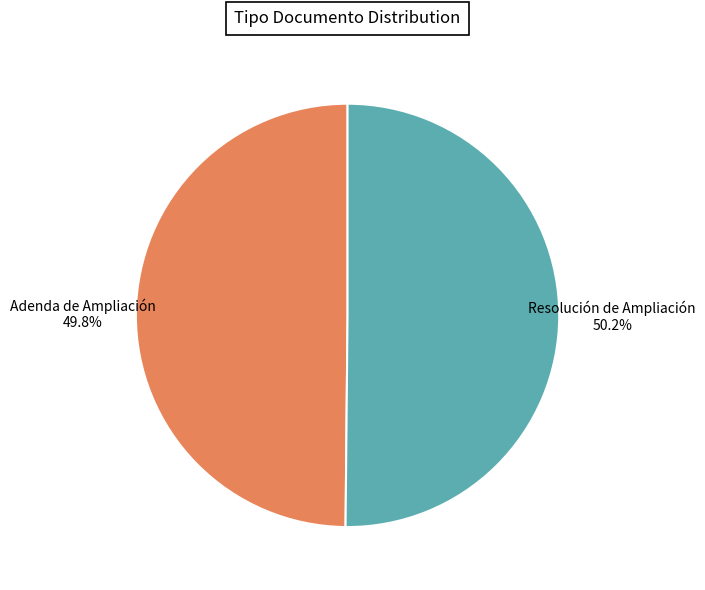

Is there a majority slice in this chart?

Yes